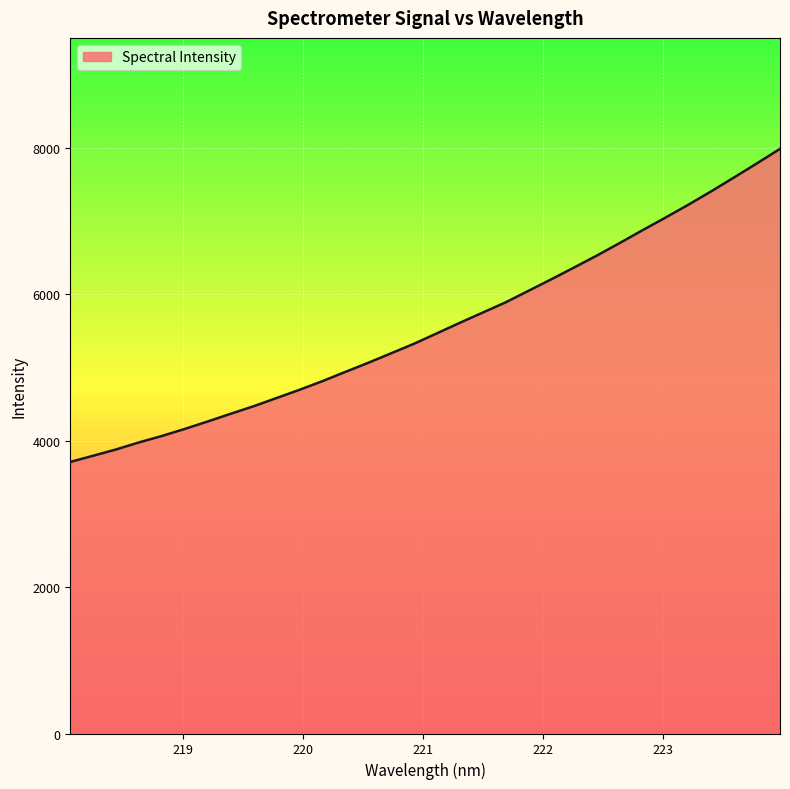

What is the greatest value displayed?

7984.1